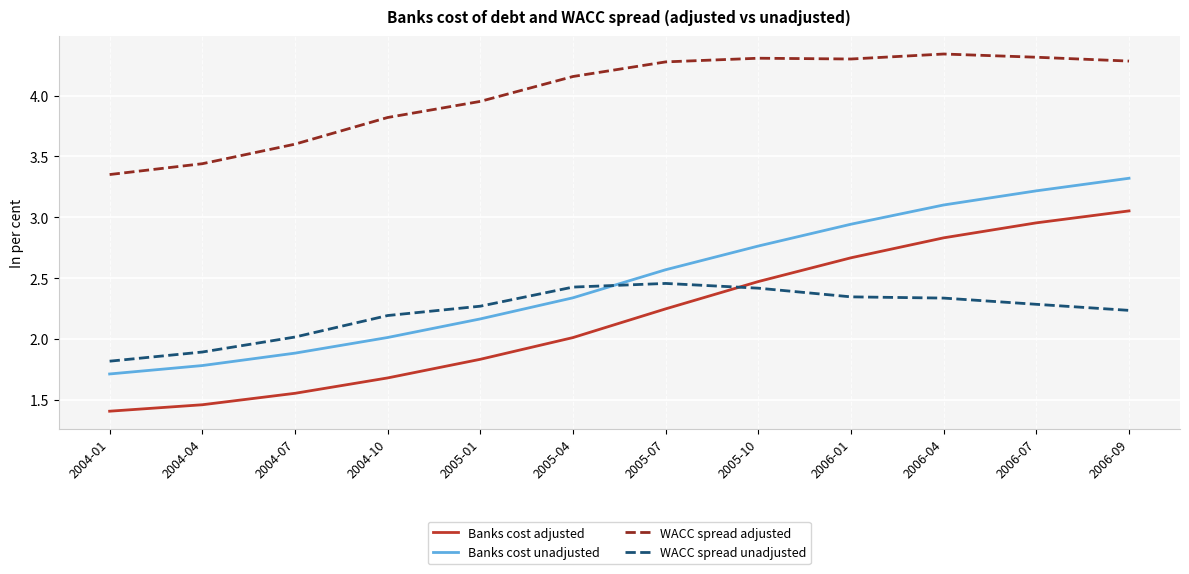

What is the minimum value shown in the chart?

1.4